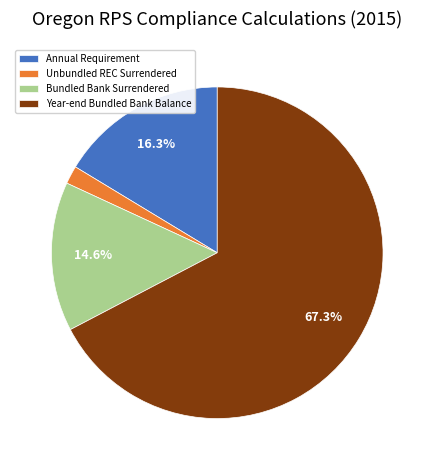

What is the smallest slice in the pie chart?

Unbundled REC Surrendered